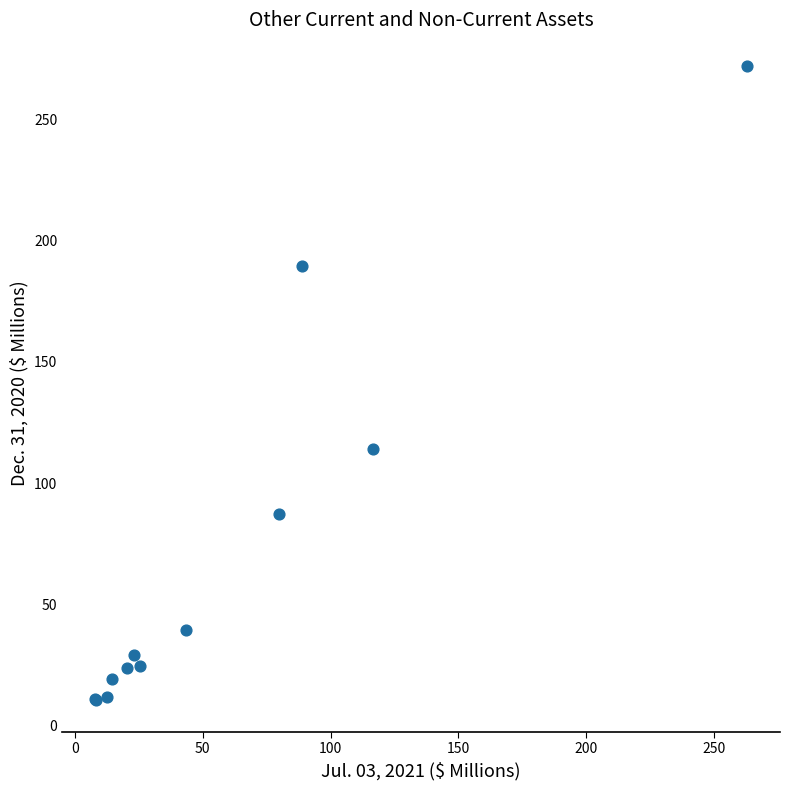

What Y value in the scatter plot is closest to 141?

113.9